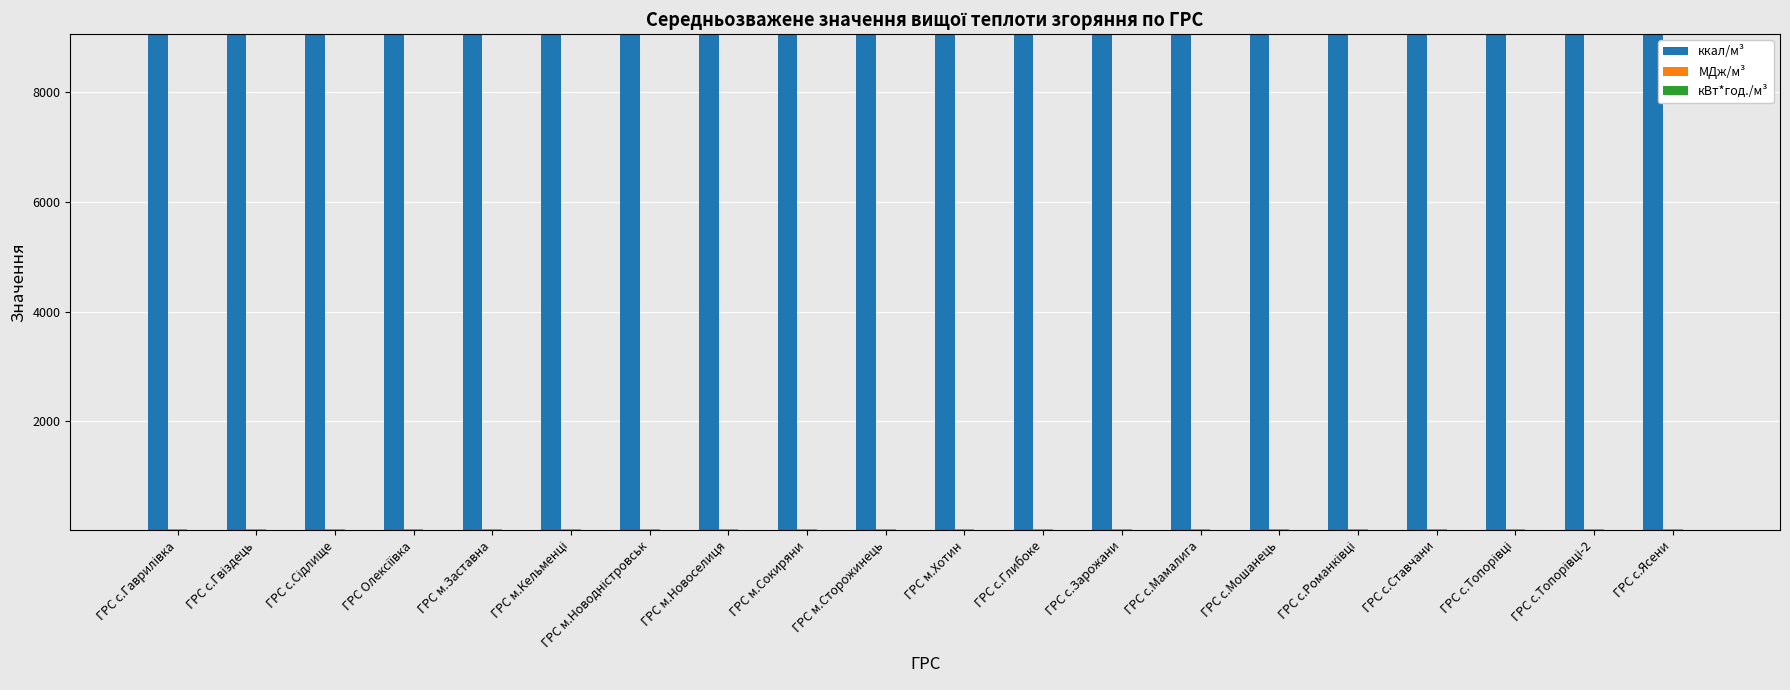

Are the bars horizontal?

No